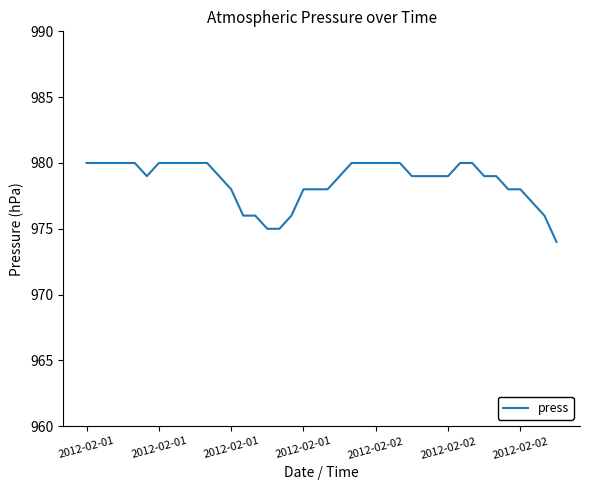

What is the greatest value displayed?

980